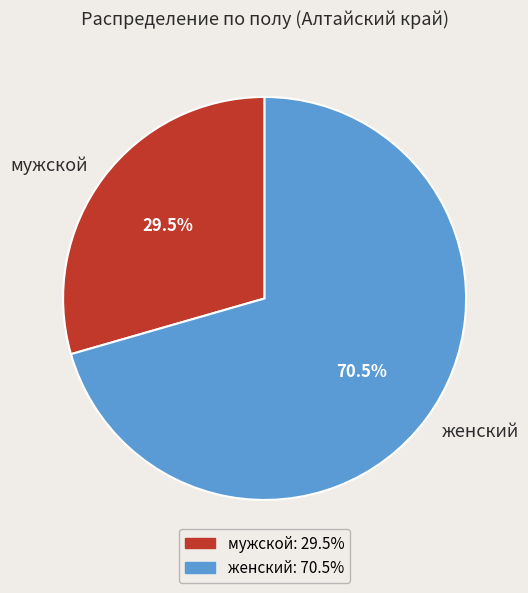

Between женский and мужской, which is larger?

женский